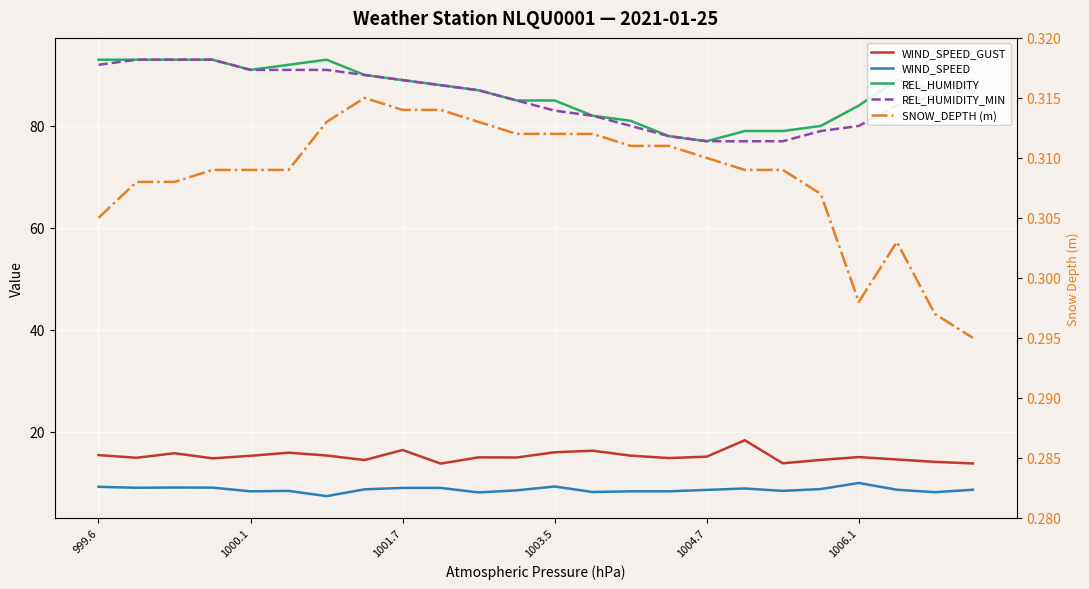

True or false: REL_HUMIDITY has more than 0 interior local peaks.

True